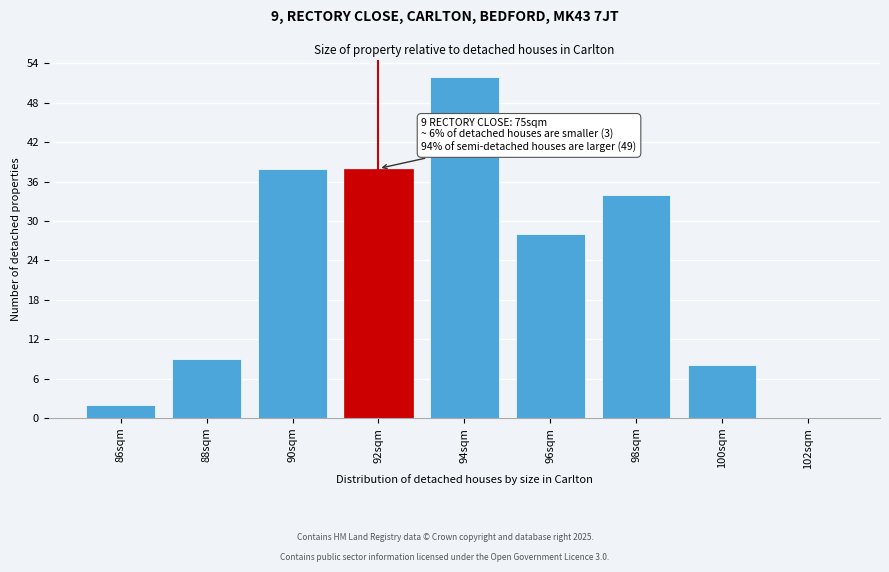

Reading left to right, extract all data points from this chart.

86sqm=2	88sqm=9	90sqm=38	92sqm=38	94sqm=52	96sqm=28	98sqm=34	100sqm=8	102sqm=0